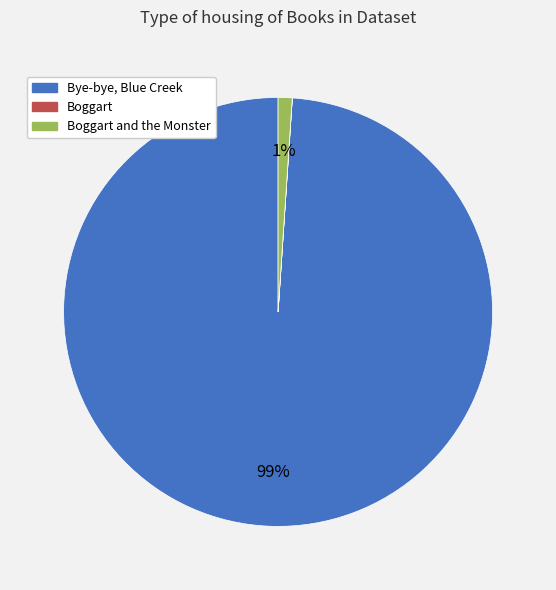

Is there a majority slice in this chart?

Yes